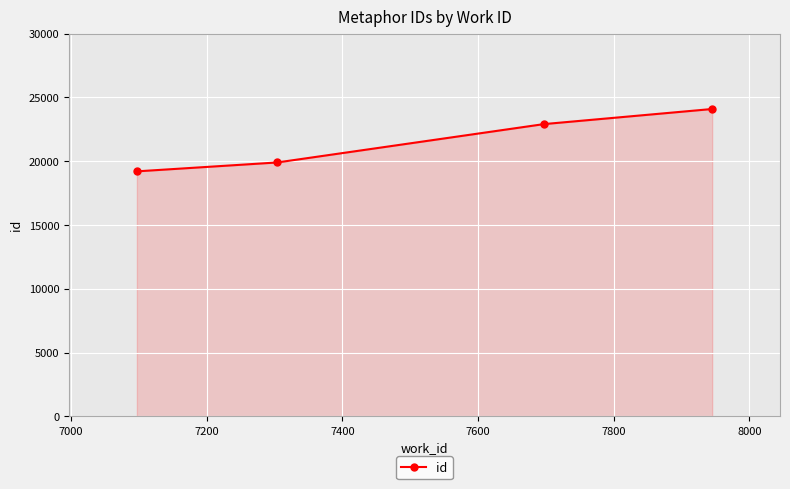

How many series are shown in this chart?

1